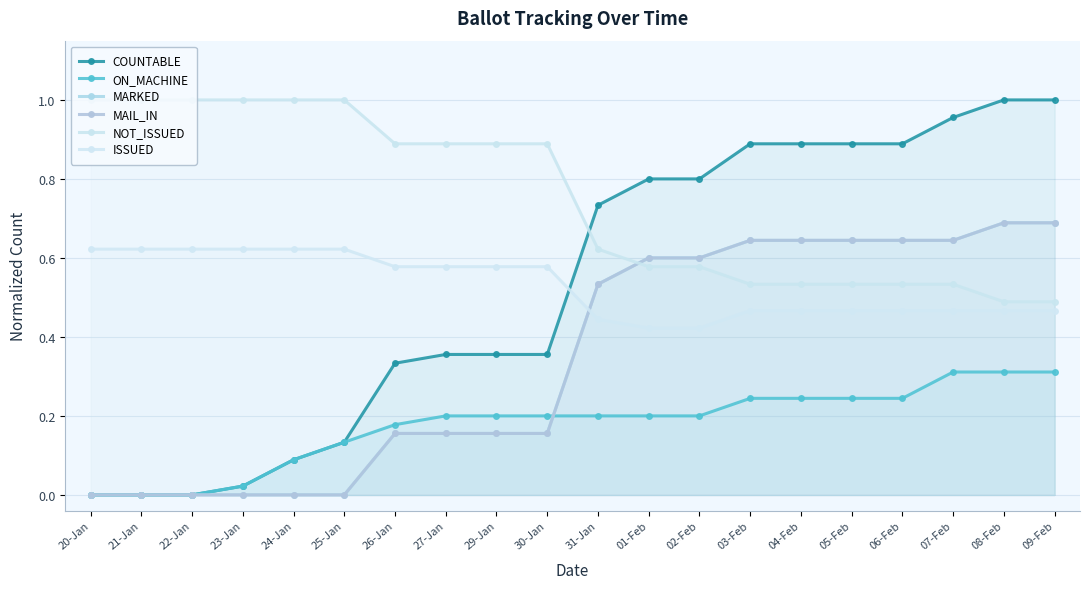

What are all the series names shown in the legend?

COUNTABLE, ON_MACHINE, MARKED, MAIL_IN, NOT_ISSUED, ISSUED